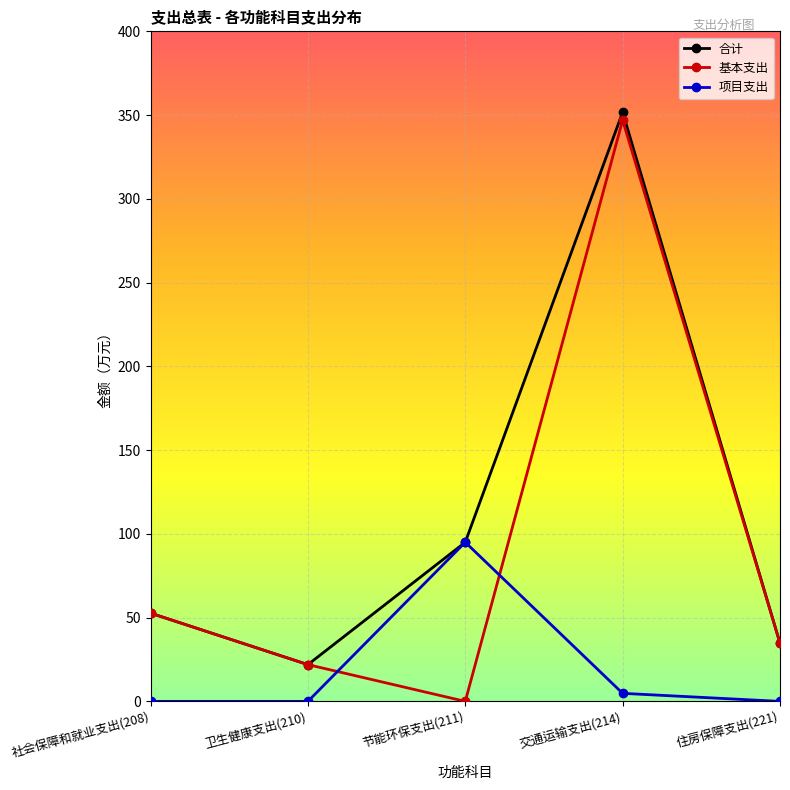

True or false: 合计 has a value of 17.3 at 社会保障和就业支出(208).

False